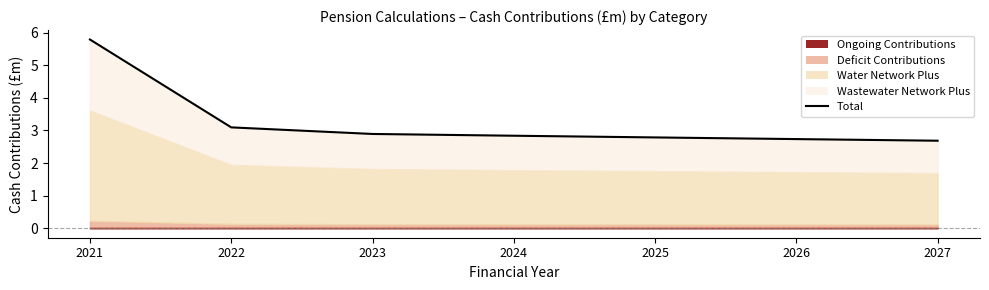

Where is the data nearest to the value 4?

2022